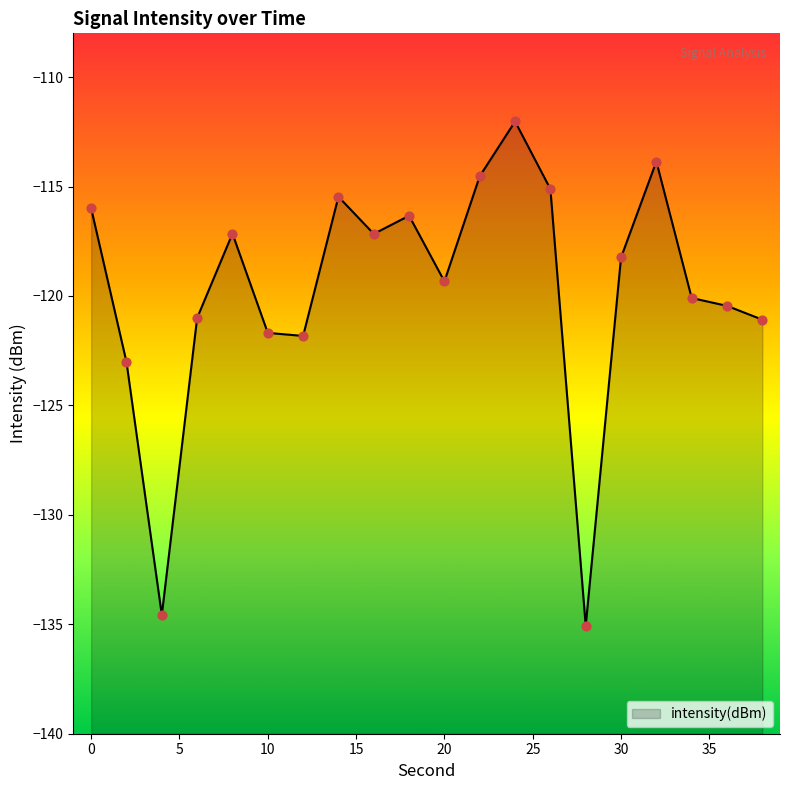

What is the change in value from 20 to 24?

+7.3